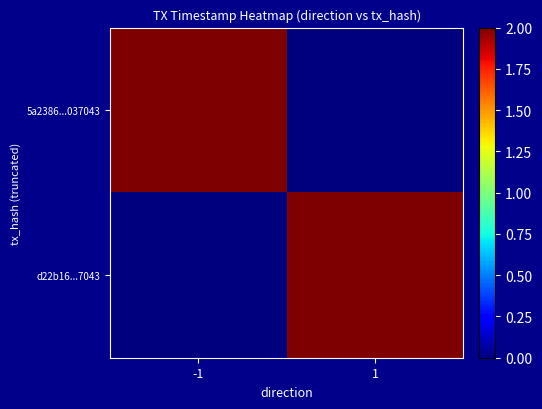

Reading right to left, list all the values displayed in this chart.

5a2386...037043: 1=0.0	-1=2.0
d22b16...7043: 1=2.0	-1=0.0